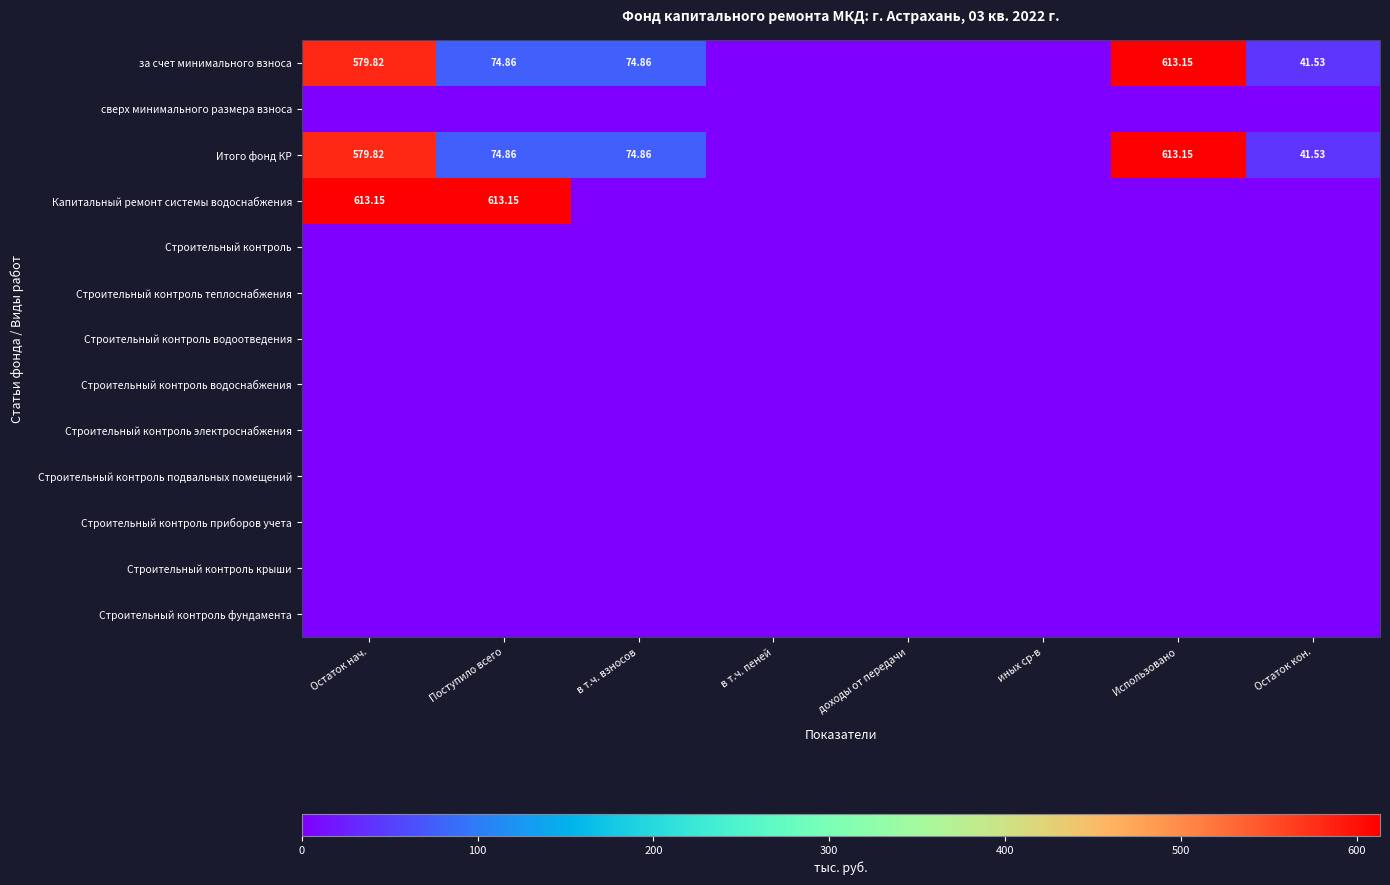

Which series has the largest total across all categories?

за счет минимального взноса